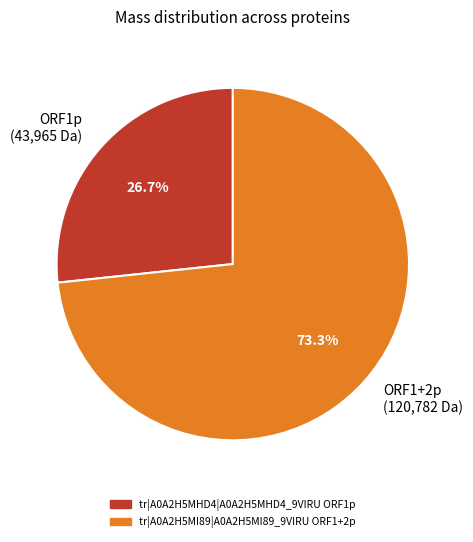

Between ORF1p (43,965 Da) and ORF1+2p (120,782 Da), which is larger?

ORF1+2p (120,782 Da)